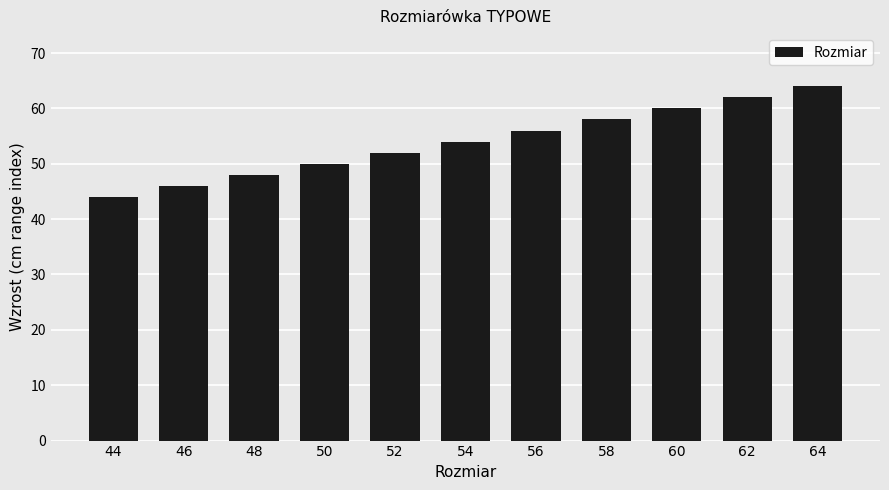

Where is the data nearest to the value 54?

54